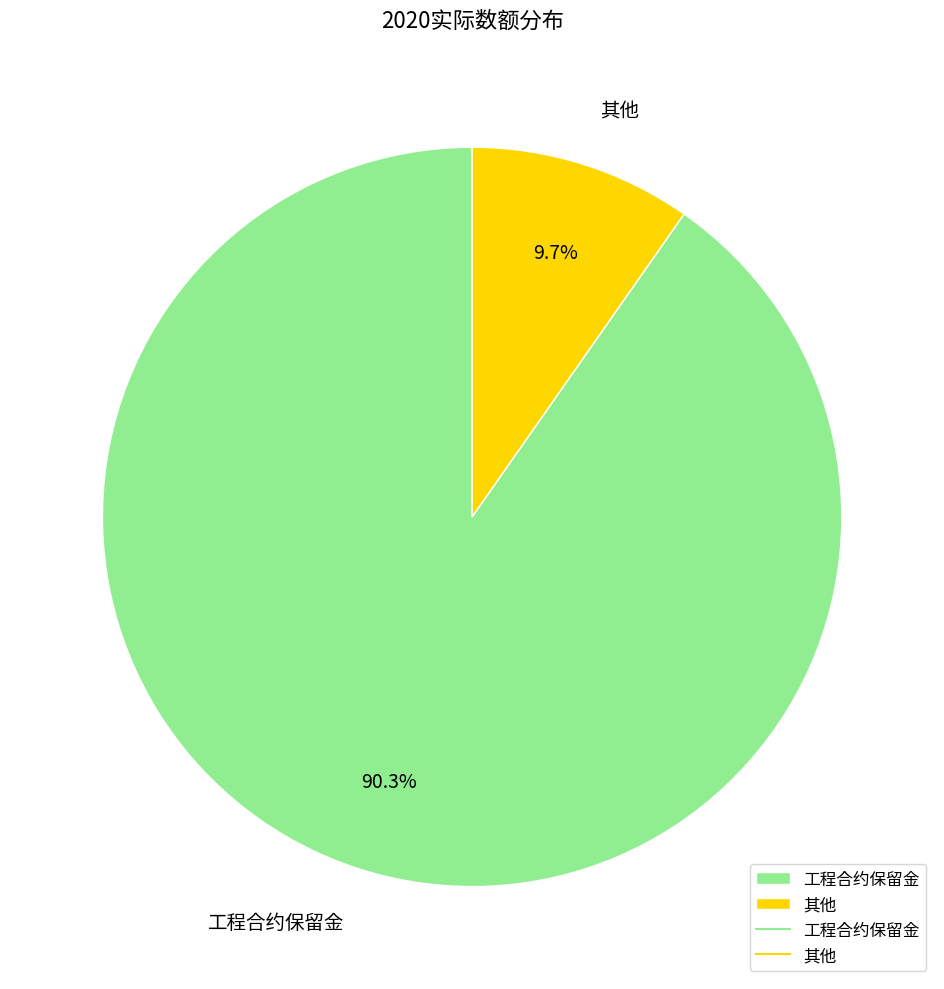

To the nearest percent, what is the average slice percentage?

50%